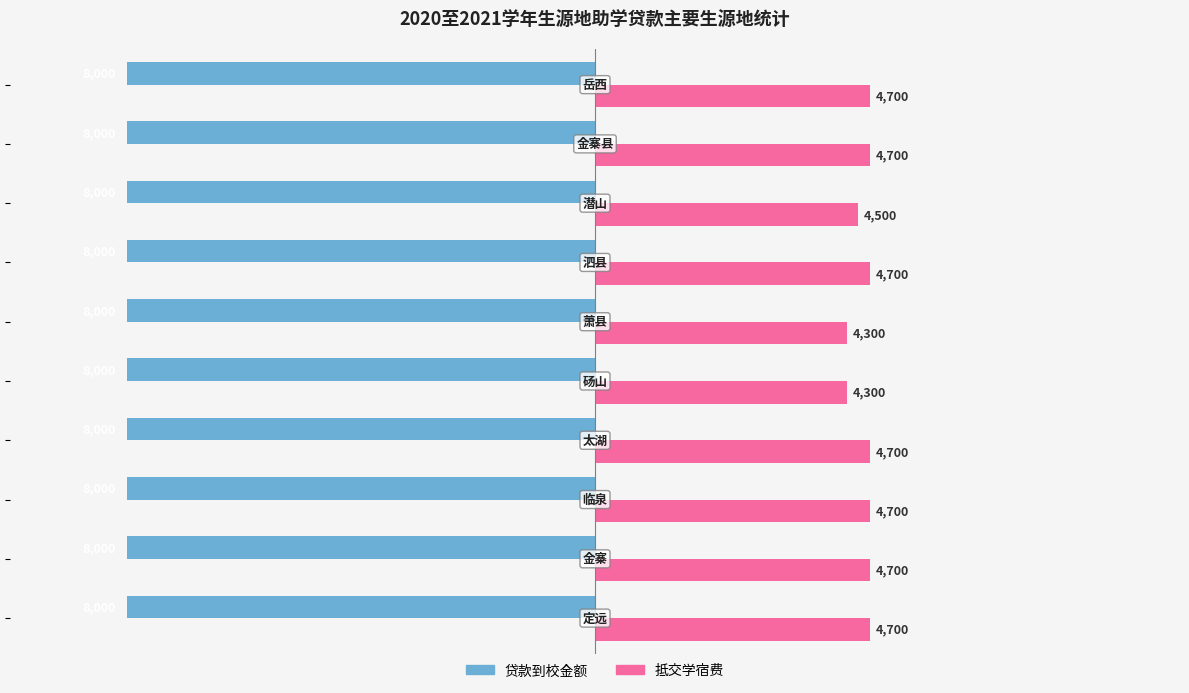

Rank the series by their average value, from highest to lowest.

抵交学宿费, 贷款到校金额